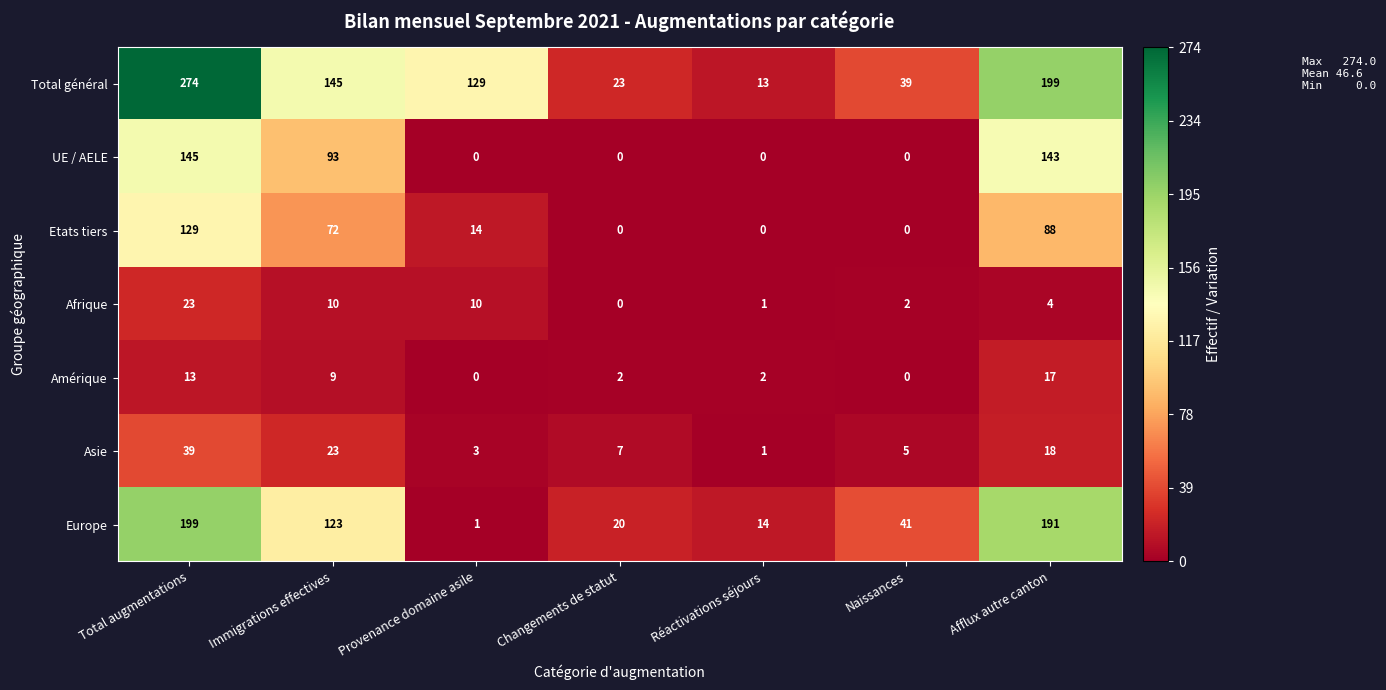

What is the greatest value displayed?

274